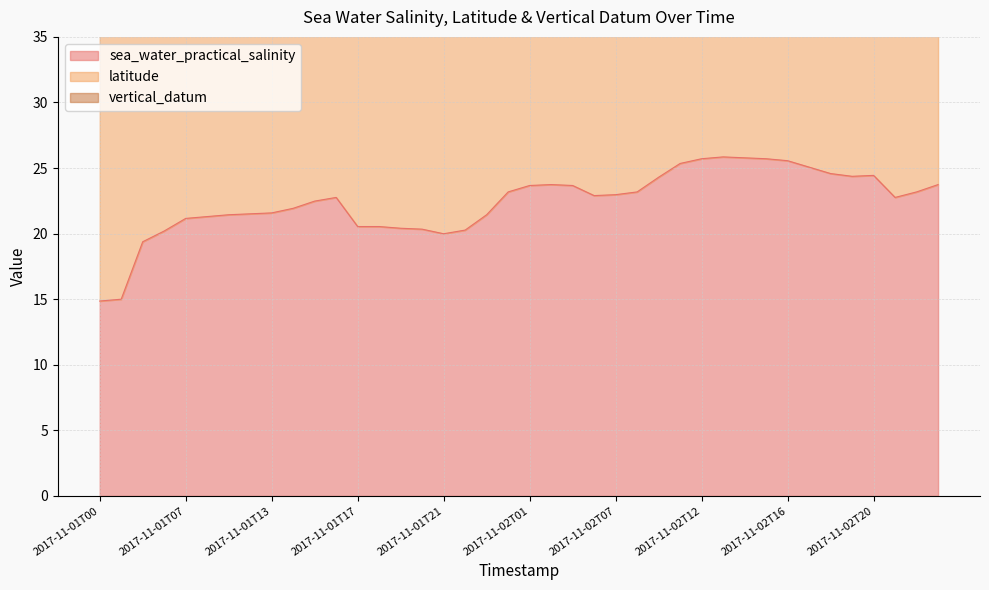

Reading left to right, what are all the values shown in this chart?

sea_water_practical_salinity: 2017-11-01T00=14.9	2017-11-01T01=15.0	2017-11-01T03=19.4	2017-11-01T04=20.2	2017-11-01T07=21.2	2017-11-01T08=21.3	2017-11-01T09=21.4	2017-11-01T12=21.5	2017-11-01T13=21.6	2017-11-01T14=21.9	2017-11-01T15=22.5	2017-11-01T16=22.8	2017-11-01T17=20.5	2017-11-01T18=20.5	2017-11-01T19=20.4	2017-11-01T20=20.3	2017-11-01T21=20.0	2017-11-01T22=20.3	2017-11-01T23=21.4	2017-11-02T00=23.2	2017-11-02T01=23.7	2017-11-02T03=23.7	2017-11-02T04=23.7	2017-11-02T06=22.9	2017-11-02T07=23.0	2017-11-02T08=23.2	2017-11-02T09=24.3	2017-11-02T11=25.4	2017-11-02T12=25.7	2017-11-02T13=25.9	2017-11-02T14=25.8	2017-11-02T15=25.7	2017-11-02T16=25.6	2017-11-02T17=25.1	2017-11-02T18=24.6	2017-11-02T19=24.4	2017-11-02T20=24.4	2017-11-02T21=22.8	2017-11-02T22=23.2	2017-11-02T23=23.7
latitude: 2017-11-01T00=25.2	2017-11-01T01=25.2	2017-11-01T03=25.2	2017-11-01T04=25.2	2017-11-01T07=25.2	2017-11-01T08=25.2	2017-11-01T09=25.2	2017-11-01T12=25.2	2017-11-01T13=25.2	2017-11-01T14=25.2	2017-11-01T15=25.2	2017-11-01T16=25.2	2017-11-01T17=25.2	2017-11-01T18=25.2	2017-11-01T19=25.2	2017-11-01T20=25.2	2017-11-01T21=25.2	2017-11-01T22=25.2	2017-11-01T23=25.2	2017-11-02T00=25.2	2017-11-02T01=25.2	2017-11-02T03=25.2	2017-11-02T04=25.2	2017-11-02T06=25.2	2017-11-02T07=25.2	2017-11-02T08=25.2	2017-11-02T09=25.2	2017-11-02T11=25.2	2017-11-02T12=25.2	2017-11-02T13=25.2	2017-11-02T14=25.2	2017-11-02T15=25.2	2017-11-02T16=25.2	2017-11-02T17=25.2	2017-11-02T18=25.2	2017-11-02T19=25.2	2017-11-02T20=25.2	2017-11-02T21=25.2	2017-11-02T22=25.2	2017-11-02T23=25.2
vertical_datum: 2017-11-01T00=1.5	2017-11-01T01=1.5	2017-11-01T03=1.5	2017-11-01T04=1.5	2017-11-01T07=1.5	2017-11-01T08=1.5	2017-11-01T09=1.5	2017-11-01T12=1.5	2017-11-01T13=1.5	2017-11-01T14=1.5	2017-11-01T15=1.5	2017-11-01T16=1.5	2017-11-01T17=1.5	2017-11-01T18=1.5	2017-11-01T19=1.5	2017-11-01T20=1.5	2017-11-01T21=1.5	2017-11-01T22=1.5	2017-11-01T23=1.5	2017-11-02T00=1.5	2017-11-02T01=1.5	2017-11-02T03=1.5	2017-11-02T04=1.5	2017-11-02T06=1.5	2017-11-02T07=1.5	2017-11-02T08=1.5	2017-11-02T09=1.5	2017-11-02T11=1.5	2017-11-02T12=1.5	2017-11-02T13=1.5	2017-11-02T14=1.5	2017-11-02T15=1.5	2017-11-02T16=1.5	2017-11-02T17=1.5	2017-11-02T18=1.5	2017-11-02T19=1.5	2017-11-02T20=1.5	2017-11-02T21=1.5	2017-11-02T22=1.5	2017-11-02T23=1.5